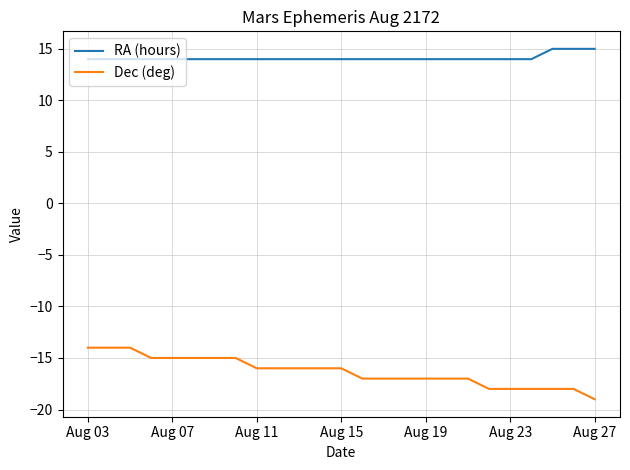

True or false: Dec (deg) and RA (hours) cross at least once.

False